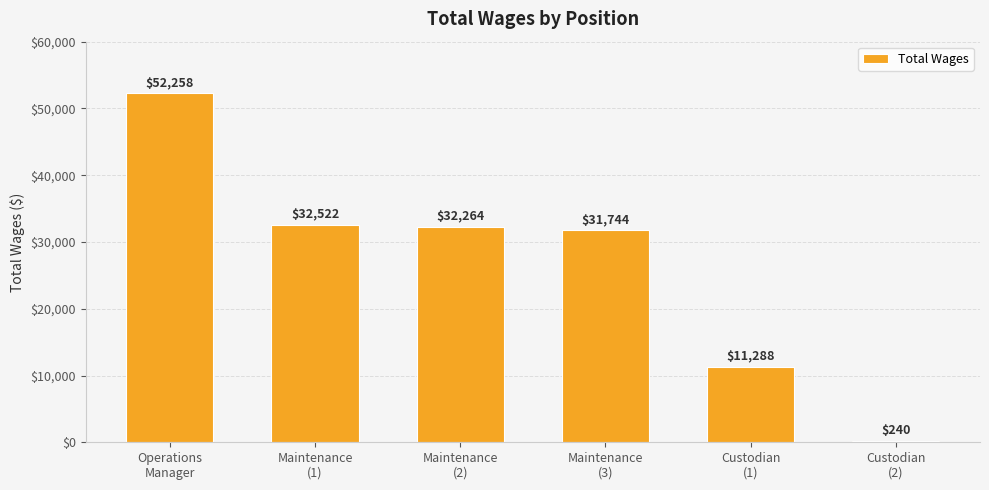

How many series are shown in this chart?

1